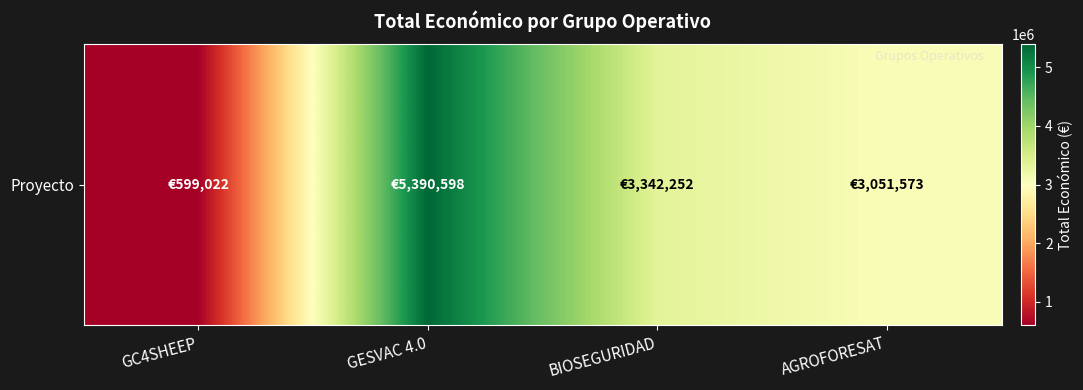

What is the greatest value displayed?

5390598